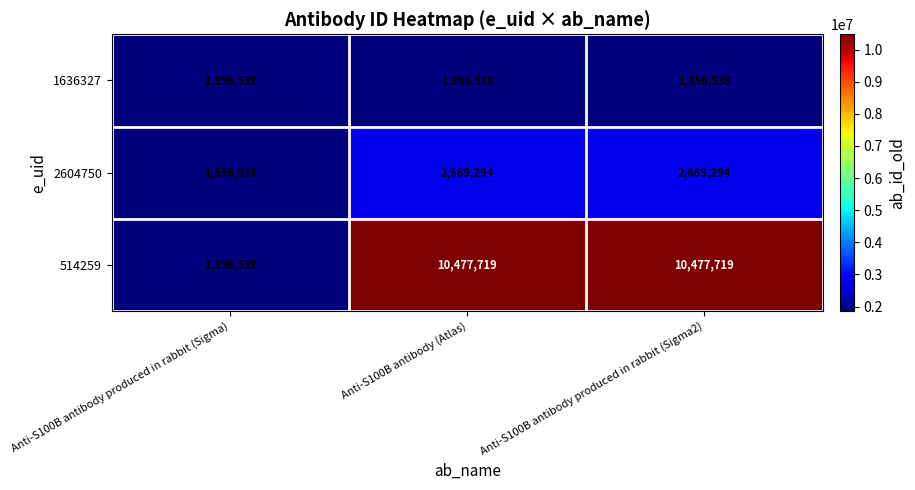

How many distinct data groups are displayed?

3